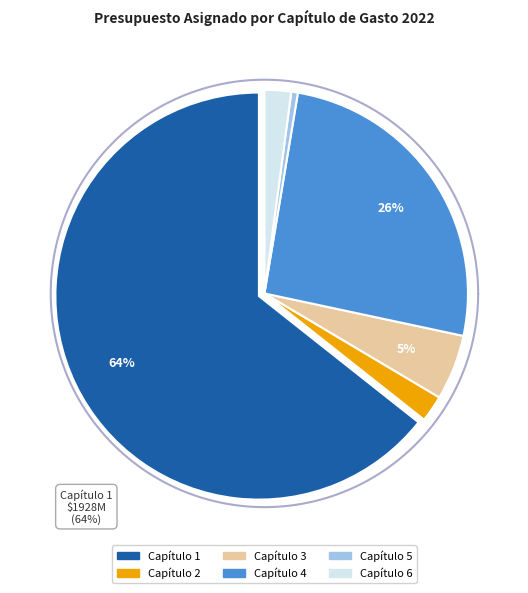

Is the sum of Capítulo 2 and Capítulo 6 greater than half?

No